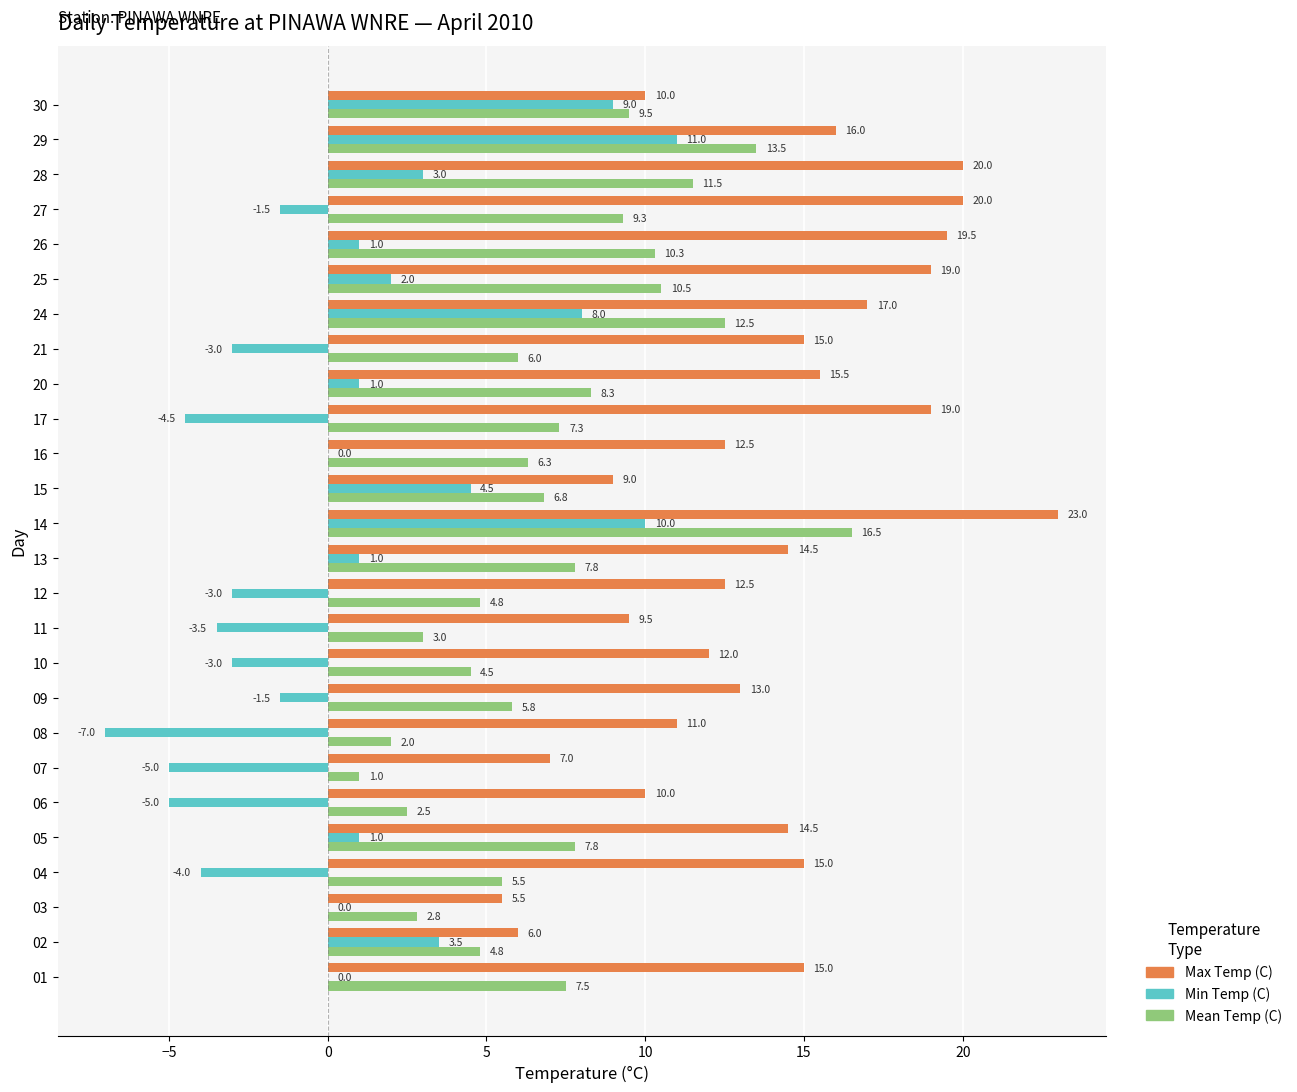

Which category has the highest value in the Min Temp (C) series?

29